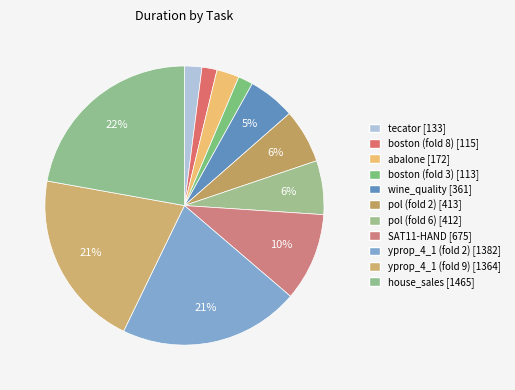

How many segments does this pie chart have?

11